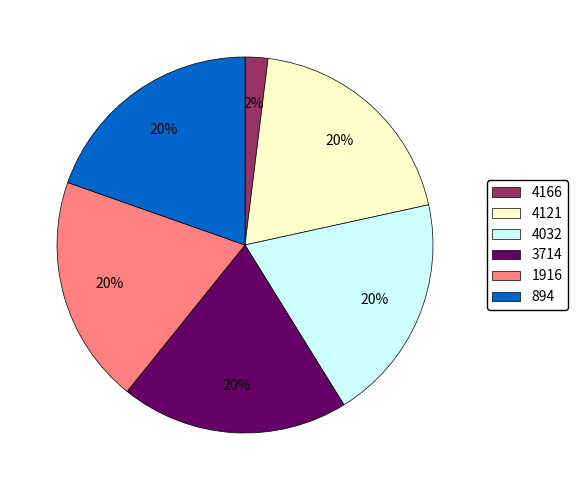

To the nearest percent, what is the difference between the 4166 and 3714 slice percentages?

18%